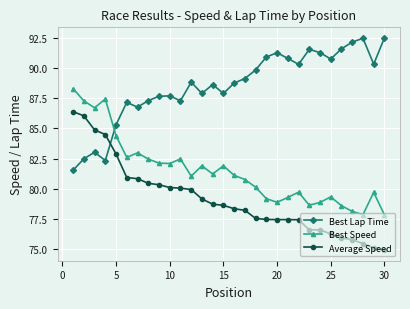

What is the minimum value for Best Lap Time?

81.5